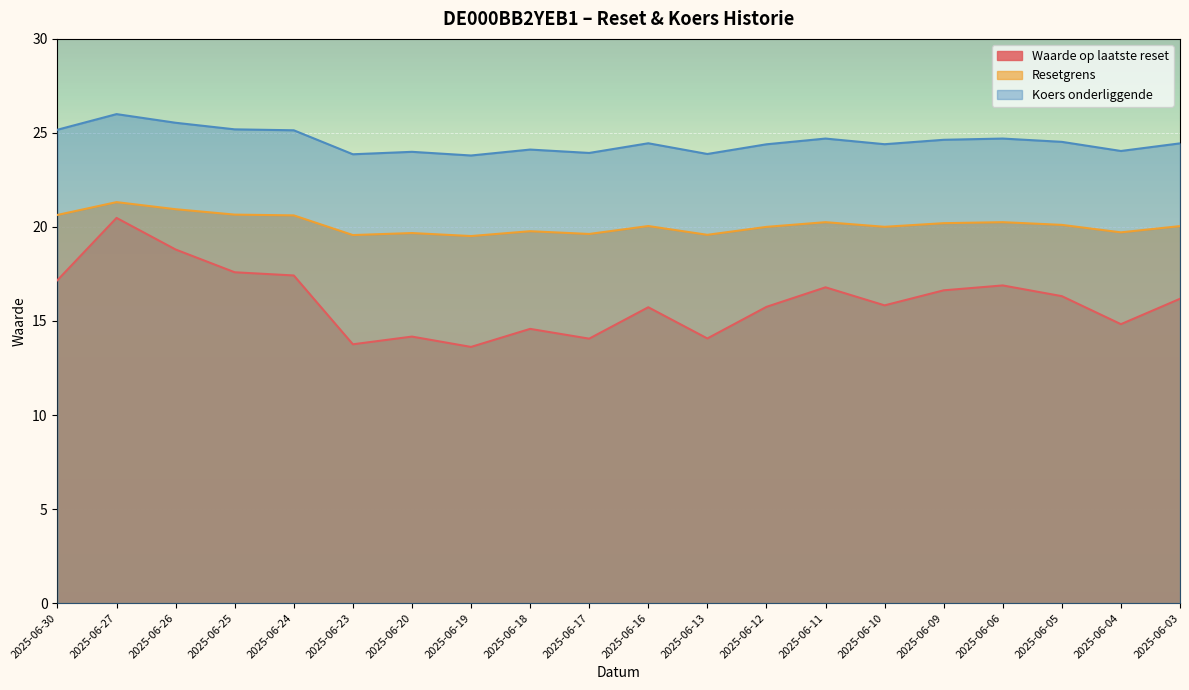

Reading left to right, list all the values displayed in this chart.

Waarde op laatste reset: 17.2	20.5	18.8	17.6	17.4	13.8	14.2	13.6	14.6	14.1	15.7	14.1	15.8	16.8	15.8	16.6	16.9	16.3	14.8	16.2
Resetgrens: 20.6	21.3	20.9	20.7	20.6	19.6	19.7	19.5	19.8	19.6	20.0	19.6	20.0	20.3	20.0	20.2	20.3	20.1	19.7	20.0
Koers onderliggende: 25.2	26.0	25.5	25.2	25.1	23.9	24.0	23.8	24.1	23.9	24.4	23.9	24.4	24.7	24.4	24.6	24.7	24.5	24.0	24.4